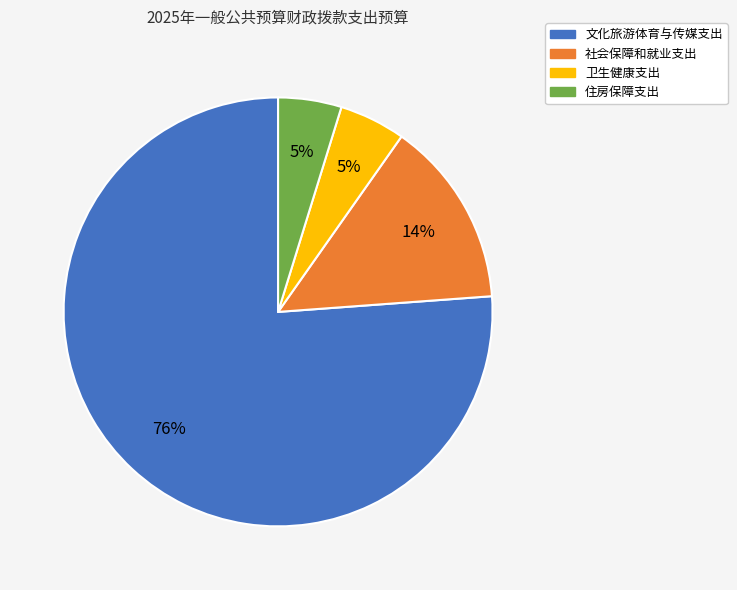

What is the largest slice in the pie chart?

文化旅游体育与传媒支出